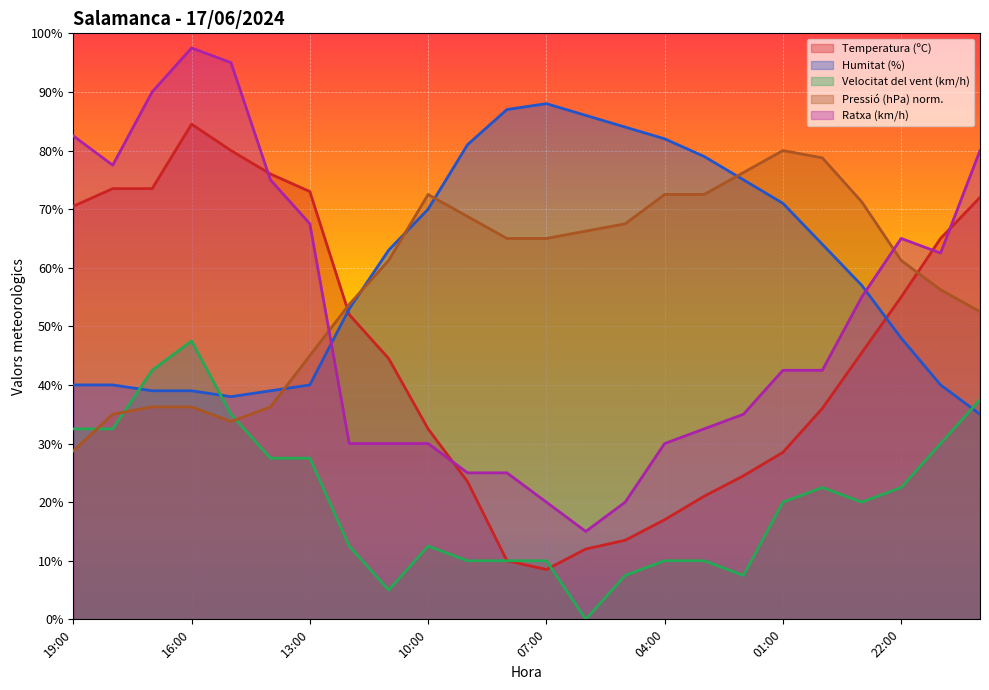

What are all the series names shown in the legend?

Temperatura (ºC), Humitat (%), Velocitat del vent (km/h), Pressió (hPa) norm., Ratxa (km/h)